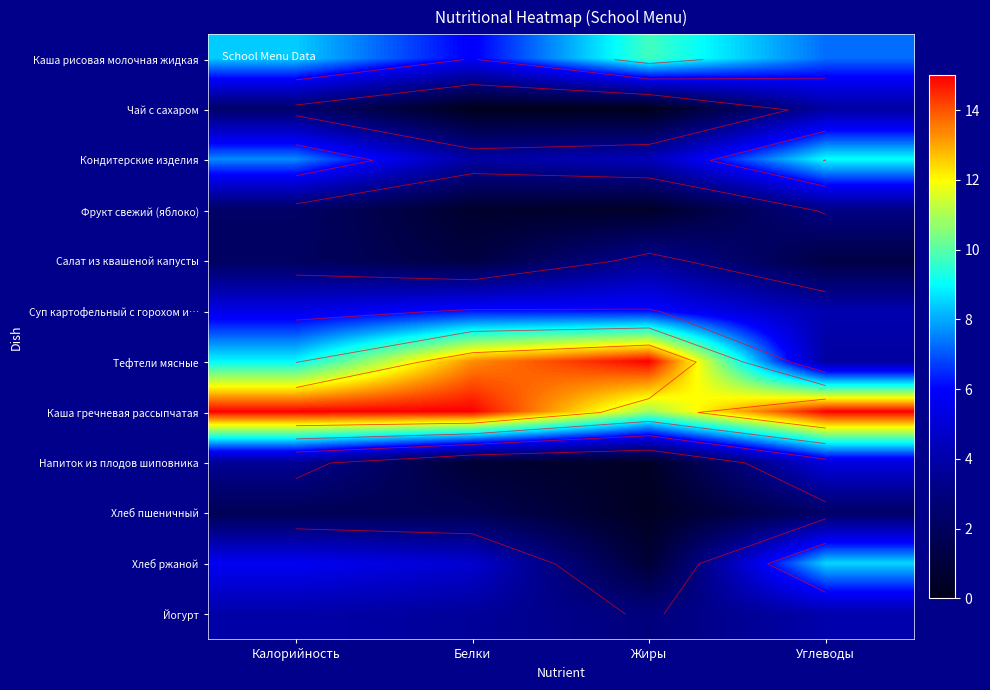

How many values in the Каша рисовая молочная жидкая series exceed 8?

2